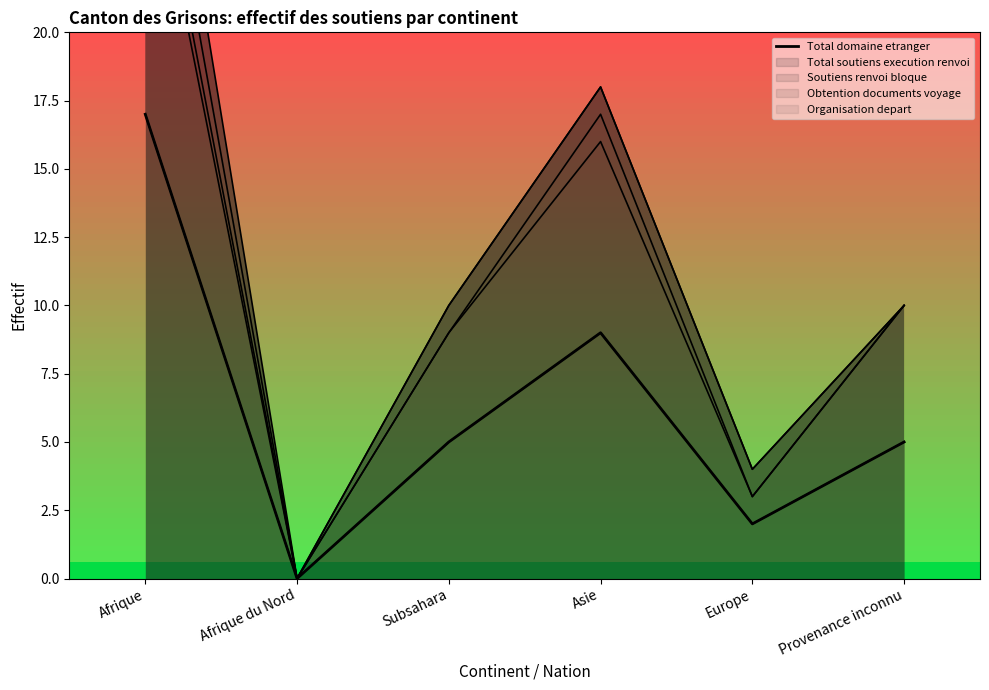

What is the spread (max minus min) of values at Asie?

9